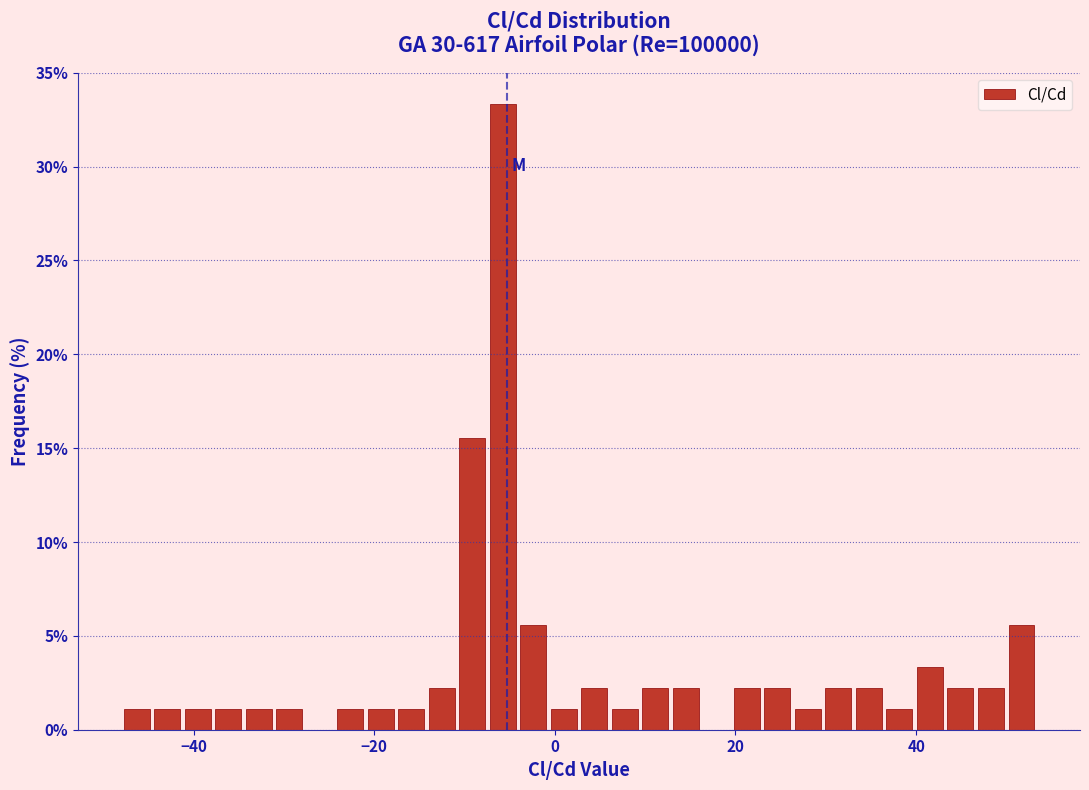

Read against the x-axis, roughly where is the centre of the tallest bar?

-6